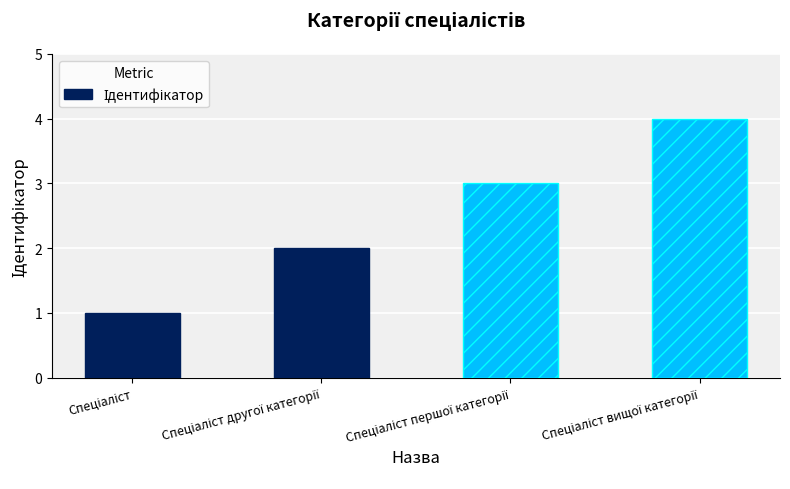

What is the greatest value displayed?

4